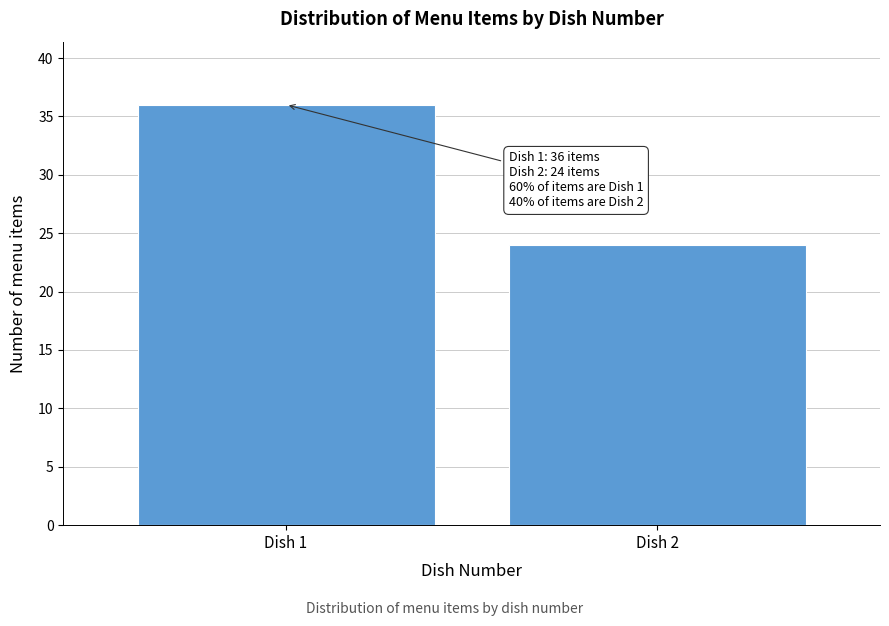

Reading left to right, extract all data points from this chart.

36	24